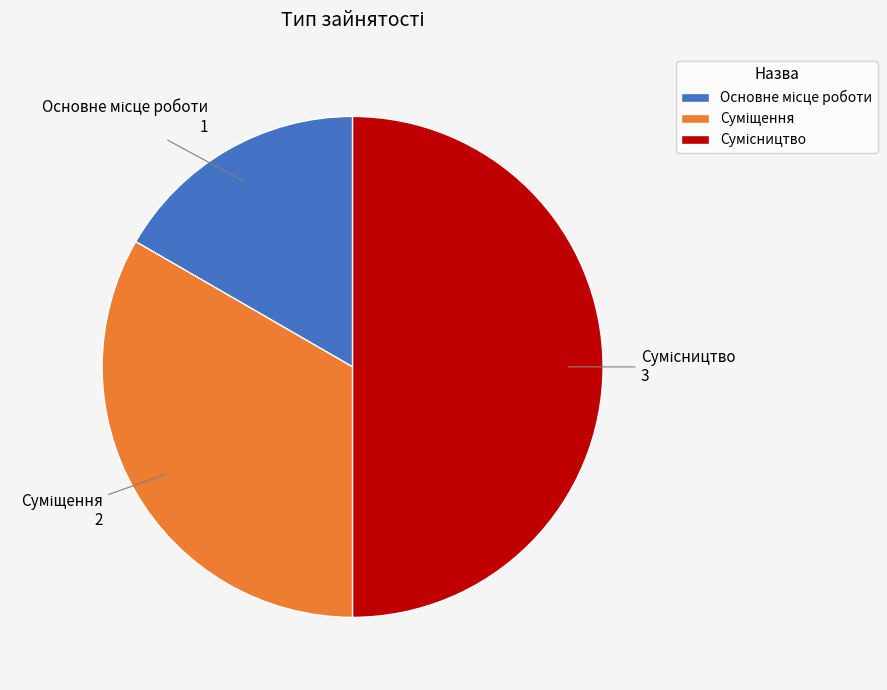

Does any single category account for the majority?

No